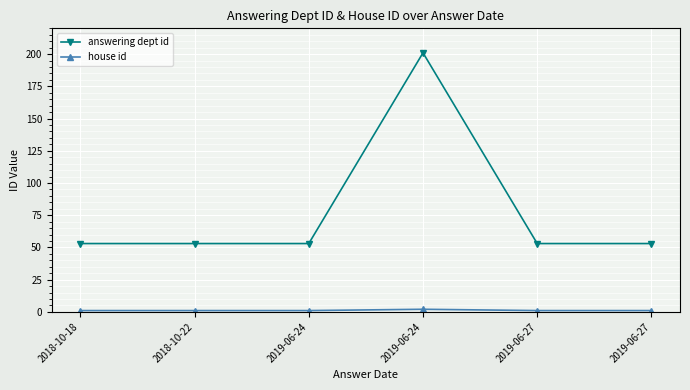

The house id series shows 1 at 2019-06-27. True or false?

True